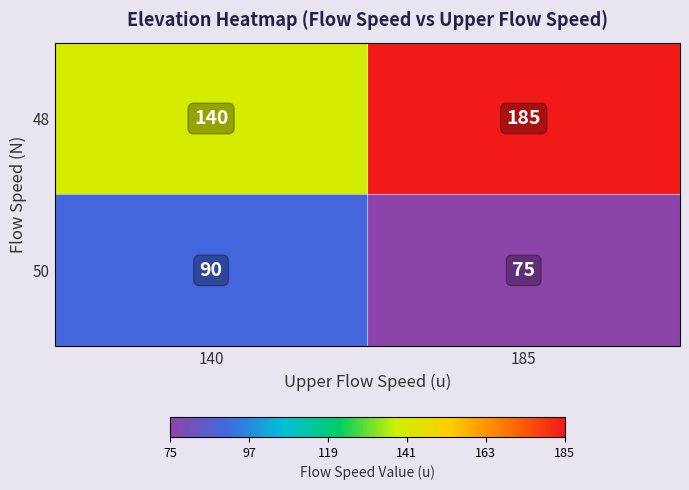

Reading right to left, transcribe all the data shown in this chart.

48: 185=185	140=140
50: 185=75	140=90